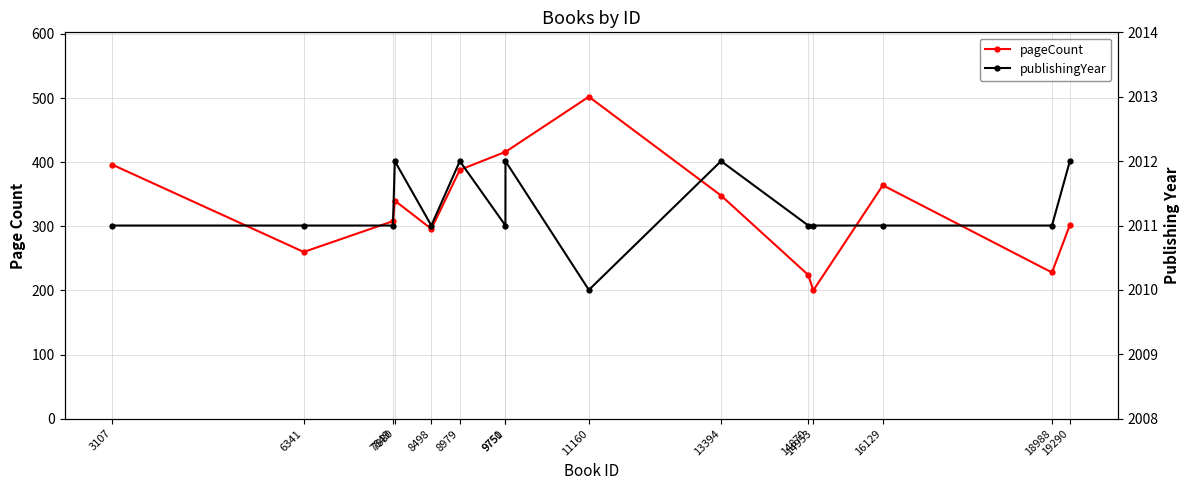

Which category has the lowest value in the publishingYear series?

11160